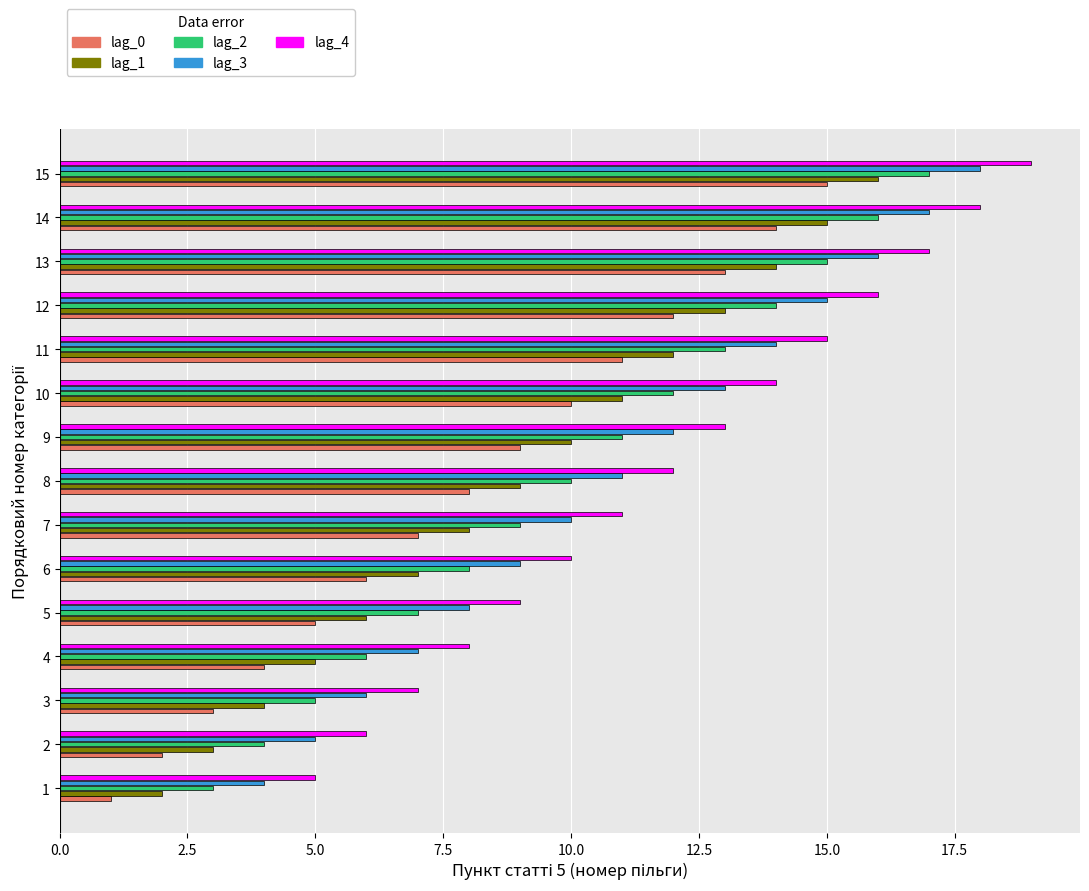

What is the average value of the lag_4 series?

12